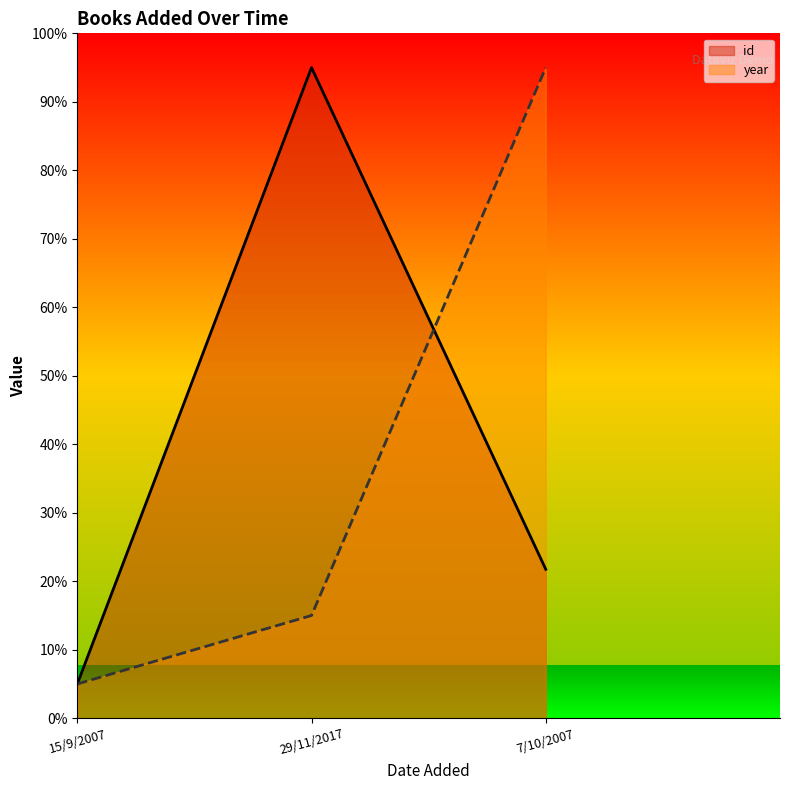

Rank the series at 7/10/2007 from highest to lowest value.

year, id